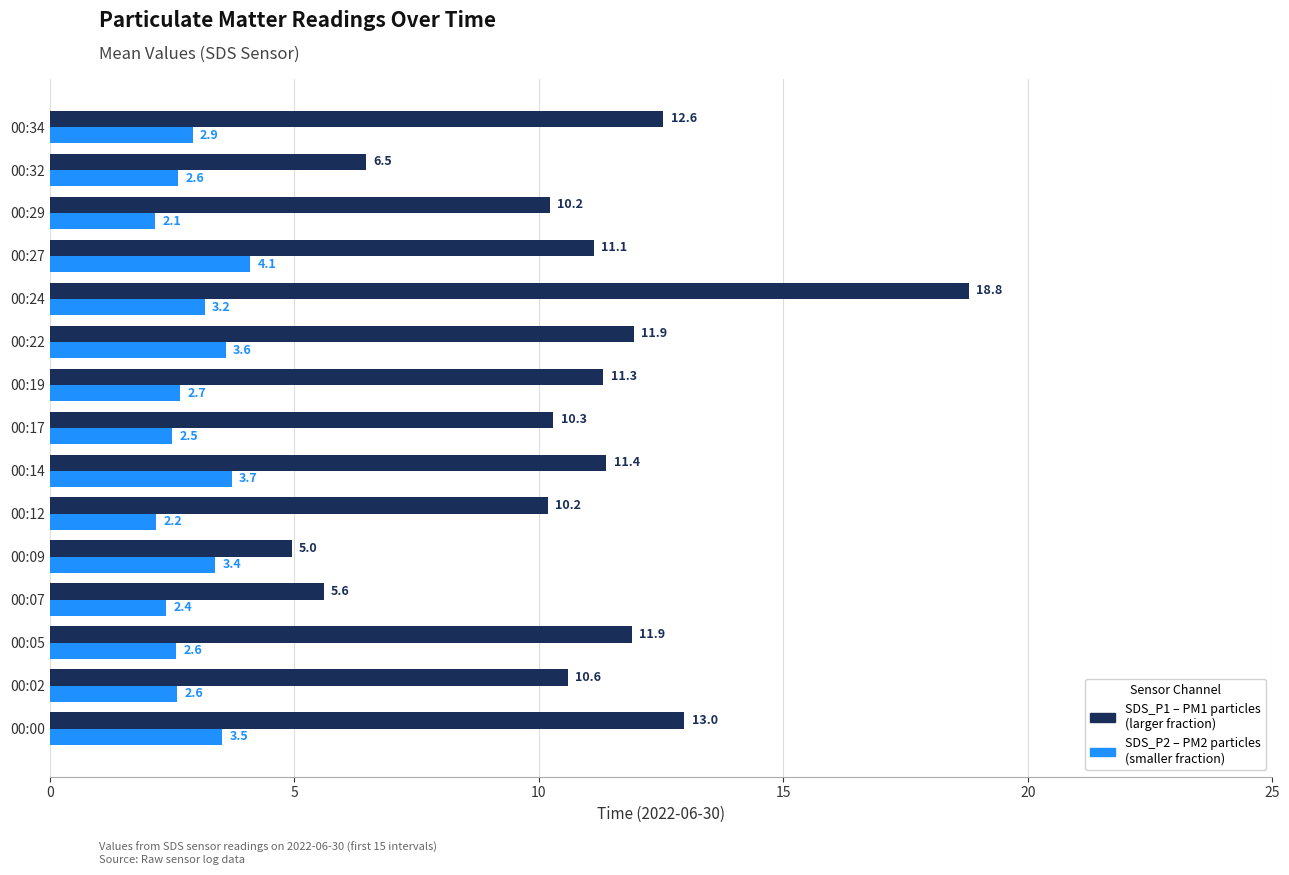

What is the difference between the highest and lowest values at 00:14?

7.7